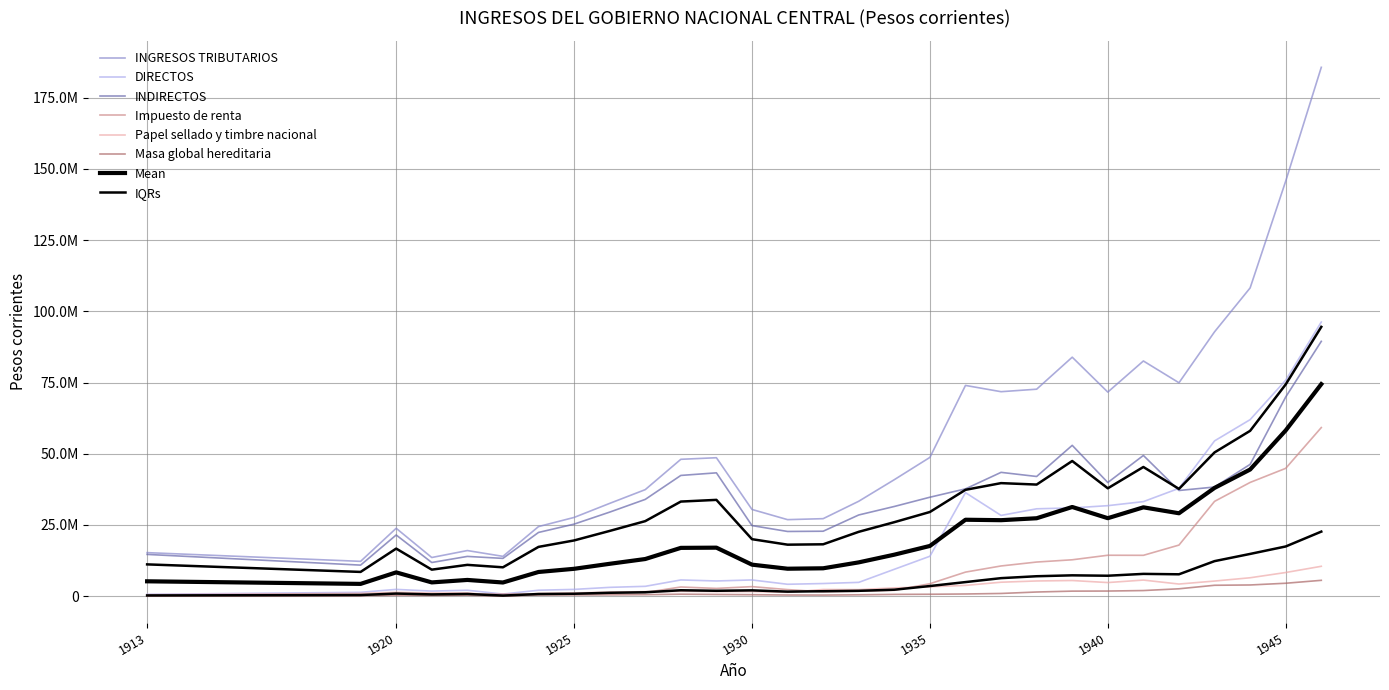

Reading right to left, extract all data points from this chart.

INGRESOS TRIBUTARIOS: 185695944.1	145735235.0	108221003.0	92806519.0	74914106.0	82563315.0	71638192.0	83896795.0	72655131.0	71778673.0	73979973.9	48706905.6	40882040.9	33304060.7	27189955.2	26843959.4	30421863.1	48590273.4	48035321.5	37382776.8	32552419.9	27618581.6	24410128.4	13955460.0	15991369.9	13546885.3	23808781.3	12198758.5	15259142.5
DIRECTOS: 96237433.1	75813581.0	61960542.0	54502819.0	37832711.0	33173006.0	31756278.0	30959234.0	30653648.0	28327371.0	36327337.2	13987560.8	9409878.1	4817395.8	4412659.0	4150835.3	5663672.8	5309238.9	5664896.2	3427066.1	3064983.6	2348513.0	2061178.7	715942.5	2057574.6	1753474.8	2354974.9	1324378.6	622654.4
INDIRECTOS: 89458511.0	69921654.0	46260461.0	38303700.0	37081395.0	49390309.0	39881914.0	52937561.0	42001483.0	43451302.0	37652636.7	34719344.9	31472162.9	28486664.9	22777296.2	22693124.0	24758190.3	43281034.5	42370425.3	33955710.7	29487436.3	25270068.6	22348949.7	13239517.5	13933795.3	11793410.5	21453806.4	10874379.9	14636488.1
Impuesto de renta: 59181917.7	44863149.0	39913852.0	33265806.0	17913984.0	14317071.0	14341337.0	12749379.0	11956283.0	10579368.0	8421435.0	4340444.1	2026925.8	1709560.6	1503050.4	2278770.7	3323553.1	2696909.3	3195004.5	1270158.6	1092932.9	732009.2	652973.5	715942.5	615194.9	434351.7	742117.0	189046.8	0.0
Papel sellado y timbre nacional: 10462059.0	8278464.9	6435867.0	5279863.0	4230778.0	5625572.0	4750962.0	5466548.0	5310417.0	4872685.0	3749184.5	3259297.9	2880368.6	2279702.2	2320692.4	1328562.5	1573685.5	1588221.2	1664183.5	1558519.3	1381605.3	1097570.7	922170.4	0.0	1120130.2	1073793.0	1329998.9	939013.0	475783.9
Masa global hereditaria: 5534640.0	4510042.8	3903049.0	3796609.0	2562145.0	1943398.0	1770430.0	1738094.0	1432692.0	921523.0	737643.7	639603.2	591866.5	453338.3	358997.0	380691.1	489201.4	572211.6	665705.5	501254.4	449152.9	412762.2	392393.3	0.0	304981.1	223103.1	261370.5	180917.0	146870.5